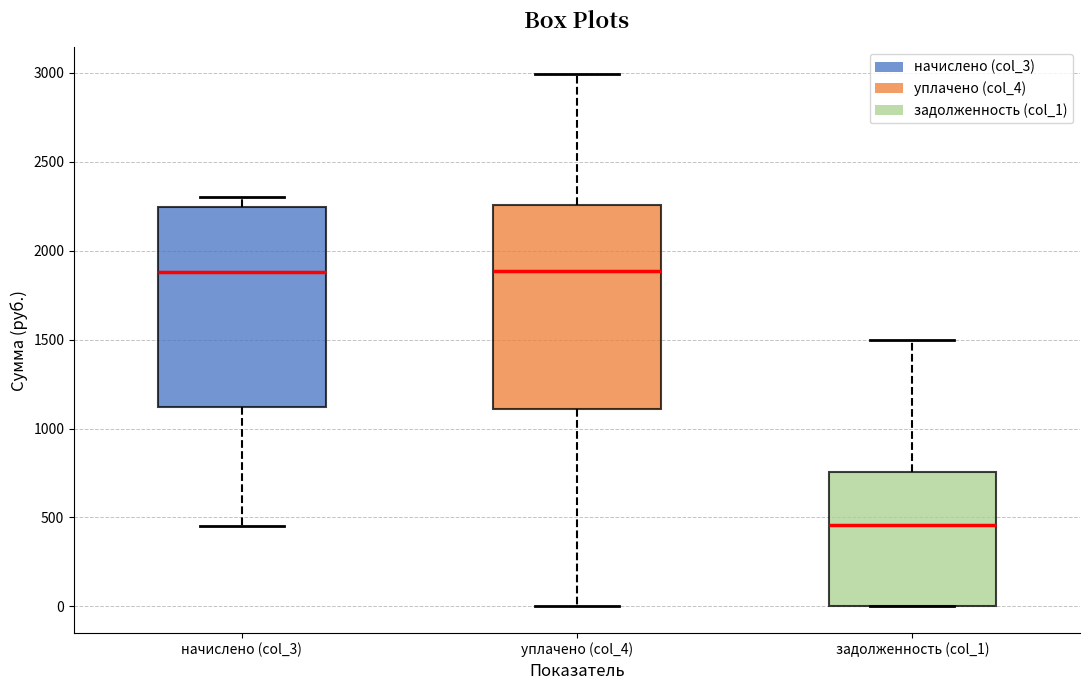

Where does the lower whisker of the box for начислено (col_3) end on the y-axis? The values are not printed on the chart, so give them approximately, as read against the axis.

450